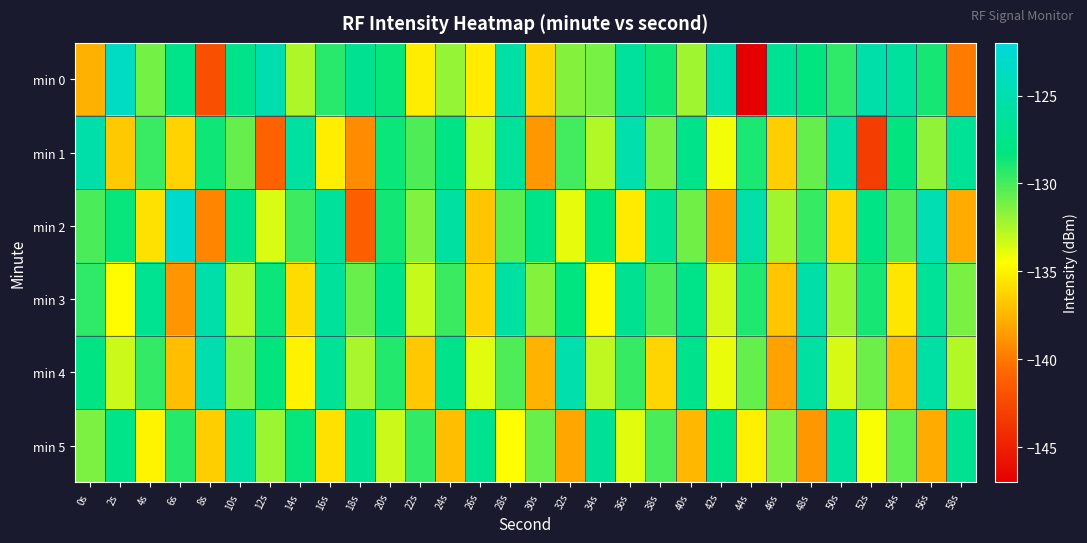

Reading right to left, list all the values displayed in this chart.

min 0: 58s=-139.9	56s=-128.8	54s=-126.1	52s=-125.3	50s=-129.4	48s=-128.2	46s=-126.9	44s=-147.0	42s=-125.5	40s=-132.1	38s=-128.6	36s=-126.3	34s=-131.2	32s=-131.5	30s=-136.3	28s=-125.6	26s=-135.3	24s=-131.9	22s=-135.2	20s=-128.5	18s=-126.9	16s=-129.2	14s=-132.5	12s=-124.9	10s=-127.4	8s=-142.1	6s=-127.5	4s=-131.1	2s=-123.5	0s=-137.7
min 1: 58s=-126.7	56s=-131.8	54s=-128.3	52s=-143.2	50s=-125.6	48s=-130.7	46s=-136.5	44s=-128.9	42s=-134.2	40s=-127.5	38s=-131.3	36s=-125.1	34s=-132.6	32s=-129.9	30s=-138.7	28s=-126.4	26s=-133.1	24s=-127.8	22s=-130.2	20s=-128.5	18s=-139.1	16s=-135.2	14s=-125.9	12s=-141.0	10s=-130.8	8s=-128.6	6s=-136.3	4s=-129.7	2s=-136.7	0s=-125.3
min 2: 58s=-137.9	56s=-124.7	54s=-130.3	52s=-127.8	50s=-136.1	48s=-129.6	46s=-132.2	44s=-125.5	42s=-138.4	40s=-131.0	38s=-126.7	36s=-135.3	34s=-128.1	32s=-133.9	30s=-127.6	28s=-130.5	26s=-136.8	24s=-125.9	22s=-131.4	20s=-128.7	18s=-141.2	16s=-126.3	14s=-129.8	12s=-133.6	10s=-127.2	8s=-139.5	6s=-122.9	4s=-135.7	2s=-128.4	0s=-130.1
min 3: 58s=-131.2	56s=-126.6	54s=-135.5	52s=-128.8	50s=-132.1	48s=-125.4	46s=-136.8	44s=-129.0	42s=-133.4	40s=-127.6	38s=-130.1	36s=-126.9	34s=-134.7	32s=-128.2	30s=-131.5	28s=-125.8	26s=-136.3	24s=-129.7	22s=-133.1	20s=-127.4	18s=-130.8	16s=-126.2	14s=-135.9	12s=-128.5	10s=-132.7	8s=-125.3	6s=-138.8	4s=-127.1	2s=-134.6	0s=-129.4
min 4: 58s=-132.6	56s=-125.7	54s=-137.2	52s=-130.9	50s=-133.5	48s=-126.0	46s=-138.3	44s=-130.7	42s=-134.0	40s=-127.3	38s=-136.2	36s=-129.6	34s=-132.9	32s=-125.1	30s=-137.6	28s=-130.2	26s=-133.8	24s=-127.5	22s=-136.7	20s=-129.1	18s=-132.4	16s=-126.7	14s=-135.0	12s=-128.3	10s=-131.6	8s=-124.8	6s=-137.1	4s=-129.5	2s=-133.2	0s=-127.9
min 5: 58s=-126.9	56s=-137.9	54s=-130.6	52s=-134.4	50s=-126.2	48s=-138.7	46s=-131.4	44s=-135.1	42s=-127.8	40s=-137.4	38s=-130.1	36s=-133.8	34s=-126.5	32s=-138.1	30s=-130.8	28s=-134.5	26s=-127.2	24s=-137.1	22s=-129.5	20s=-133.2	18s=-126.9	16s=-135.7	14s=-128.4	12s=-132.1	10s=-125.8	8s=-136.5	6s=-129.2	4s=-134.9	2s=-127.6	0s=-131.3